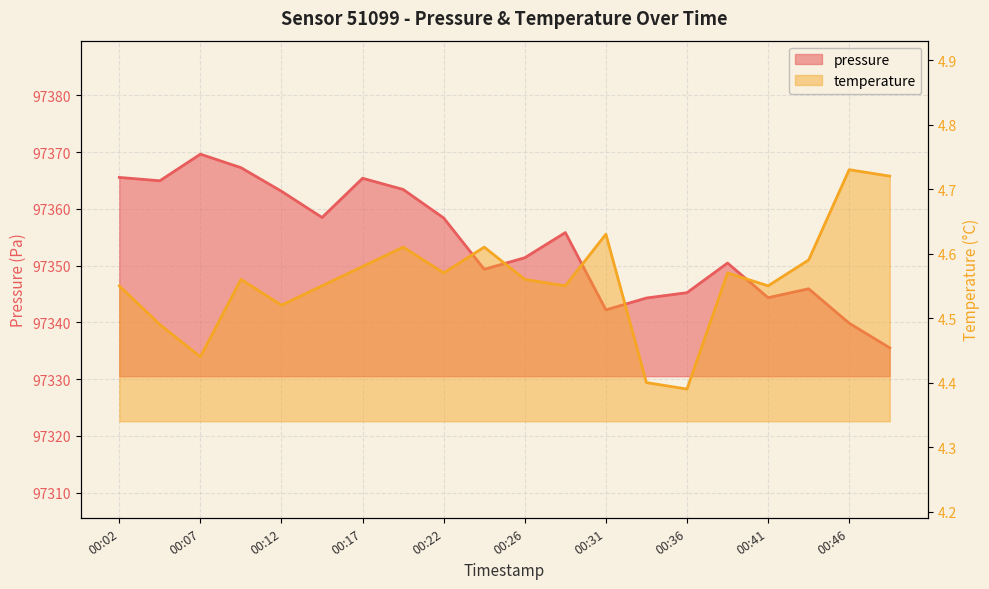

Does the chart have visible grid lines?

Yes